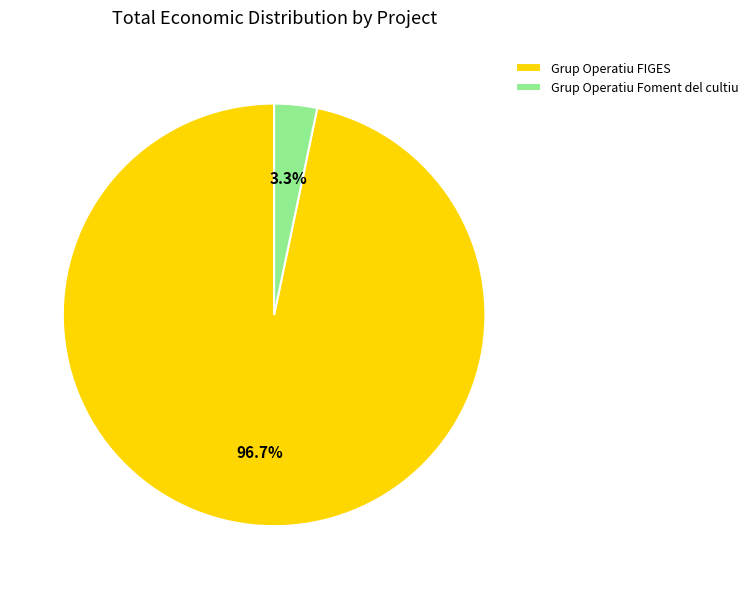

The Grup Operatiu Foment del cultiu slice represents 3% of the pie. True or false?

True